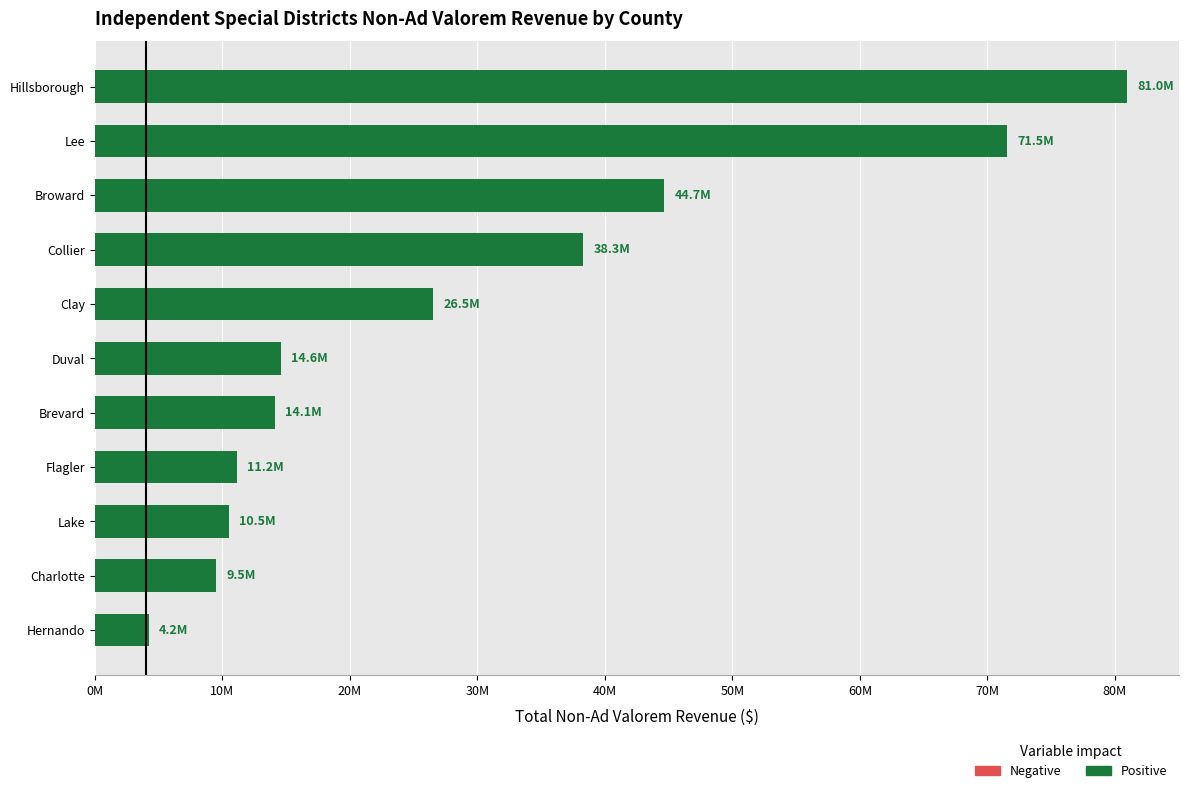

How many bars are there in total?

11